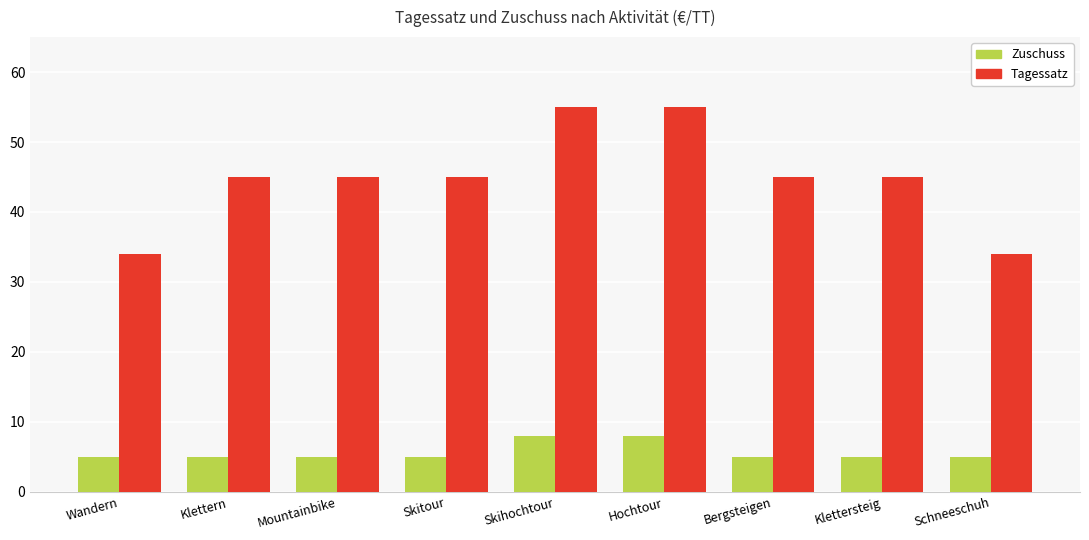

Is the value of Tagessatz at Skihochtour greater than the value of Zuschuss at Klettersteig?

Yes